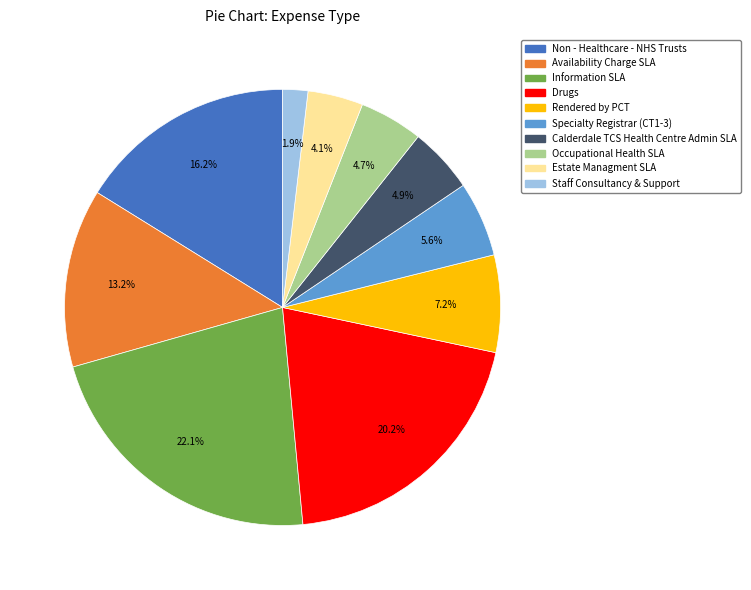

Which category has the smallest portion of the pie?

Staff Consultancy & Support